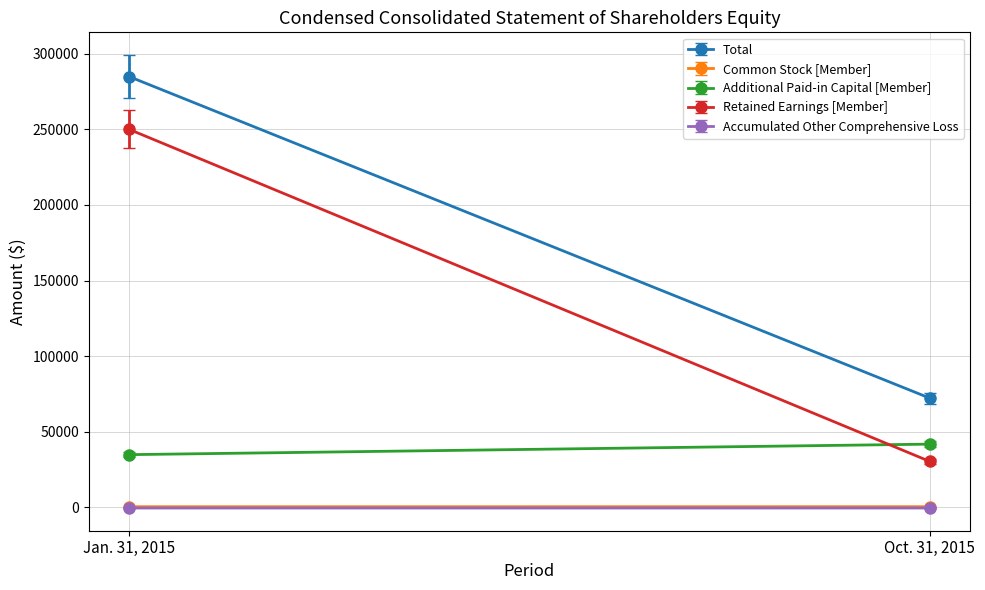

How many data points in Total are less than 284938?

1